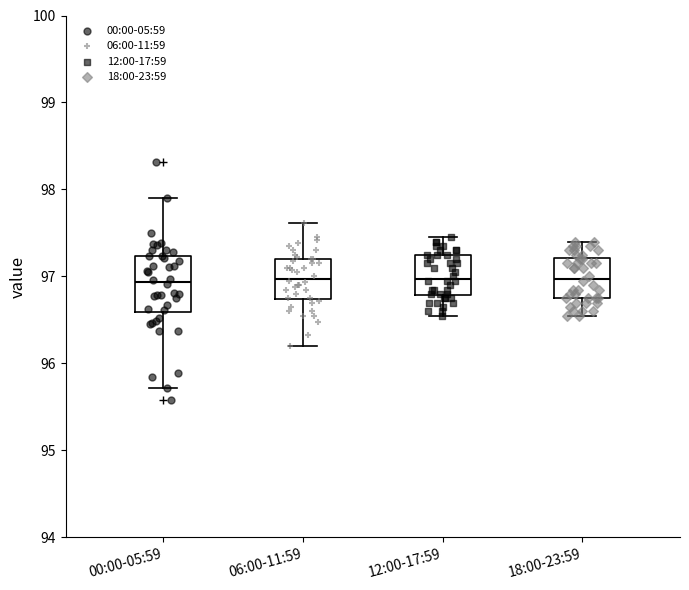

Which box is the tallest, from its lower edge to its upper edge?

00:00-05:59